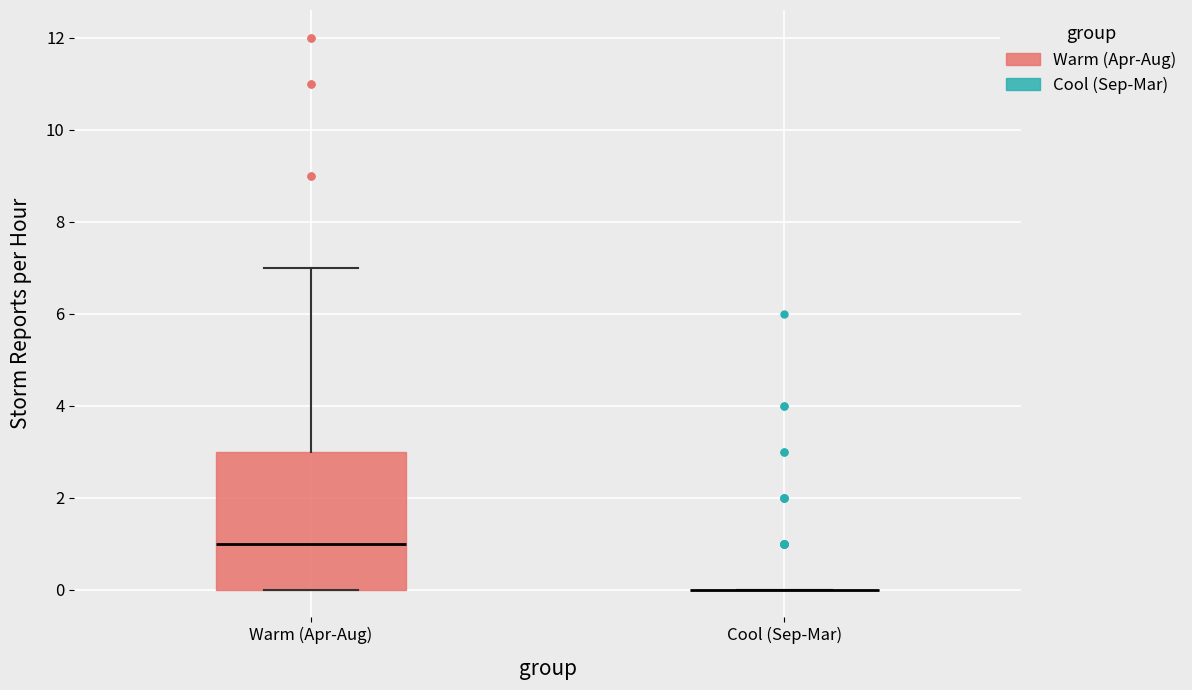

Which box is the tallest, from its lower edge to its upper edge?

Warm (Apr-Aug)